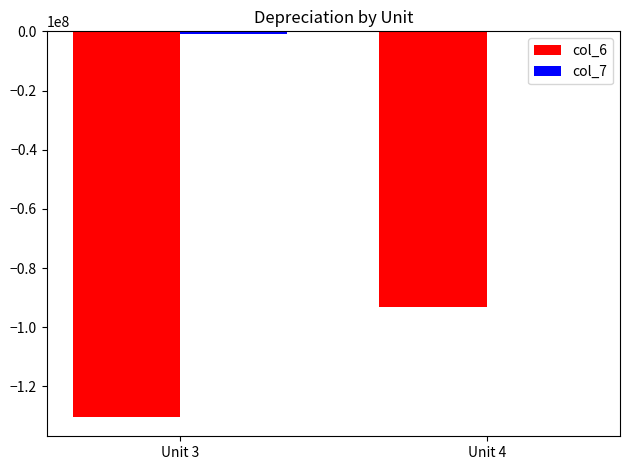

What is the sum of all col_6 values?

-223566138.6